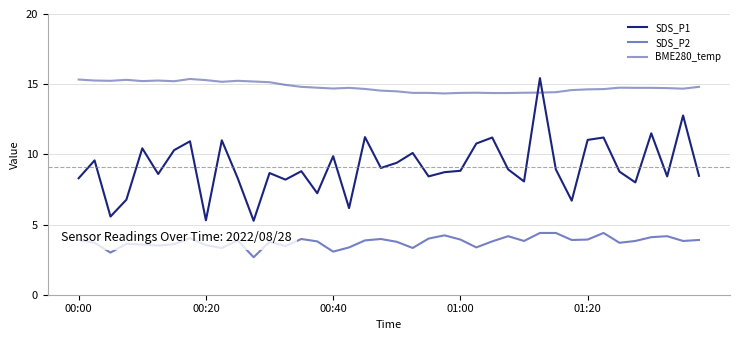

What is the highest value of the BME280_temp series?

15.4